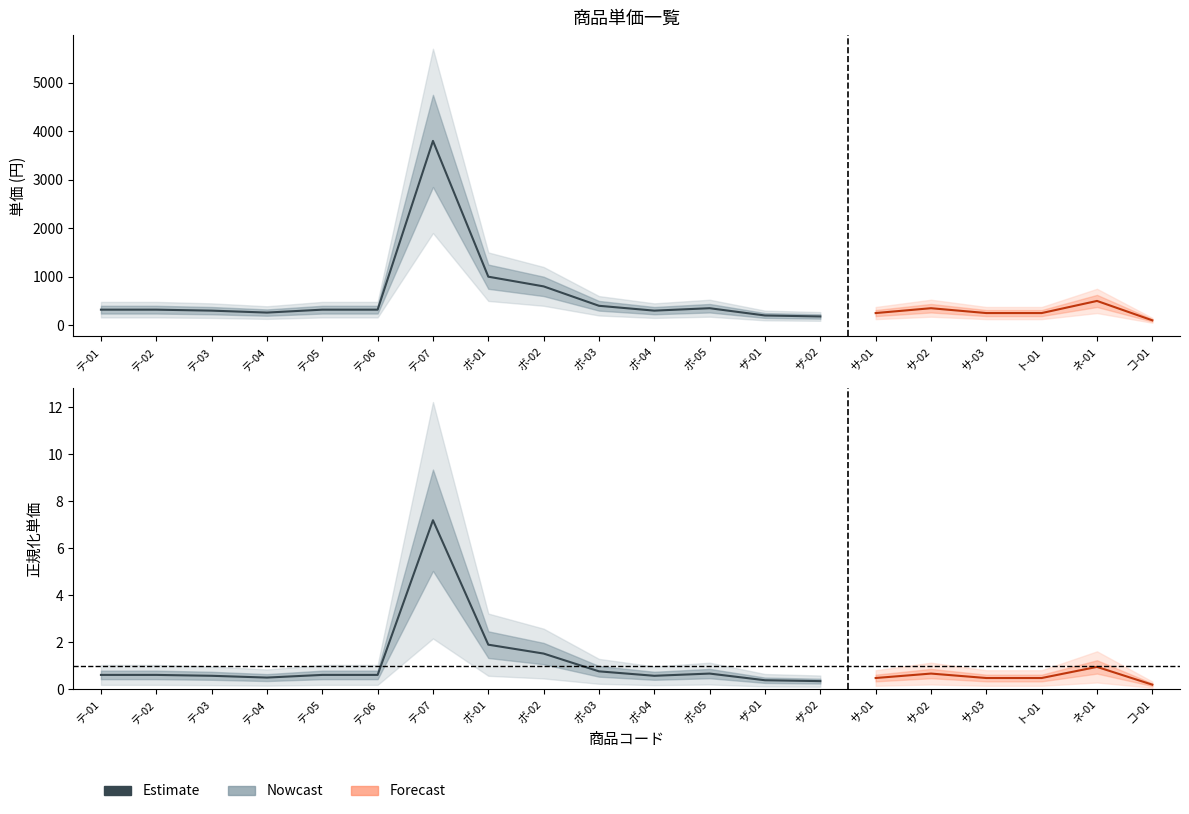

Rank the categories by value from highest to lowest.

テ-07, ボ-01, ボ-02, ボ-03, ボ-05, テ-01, テ-02, テ-05, テ-06, テ-03, ボ-04, テ-04, ザ-01, ザ-02